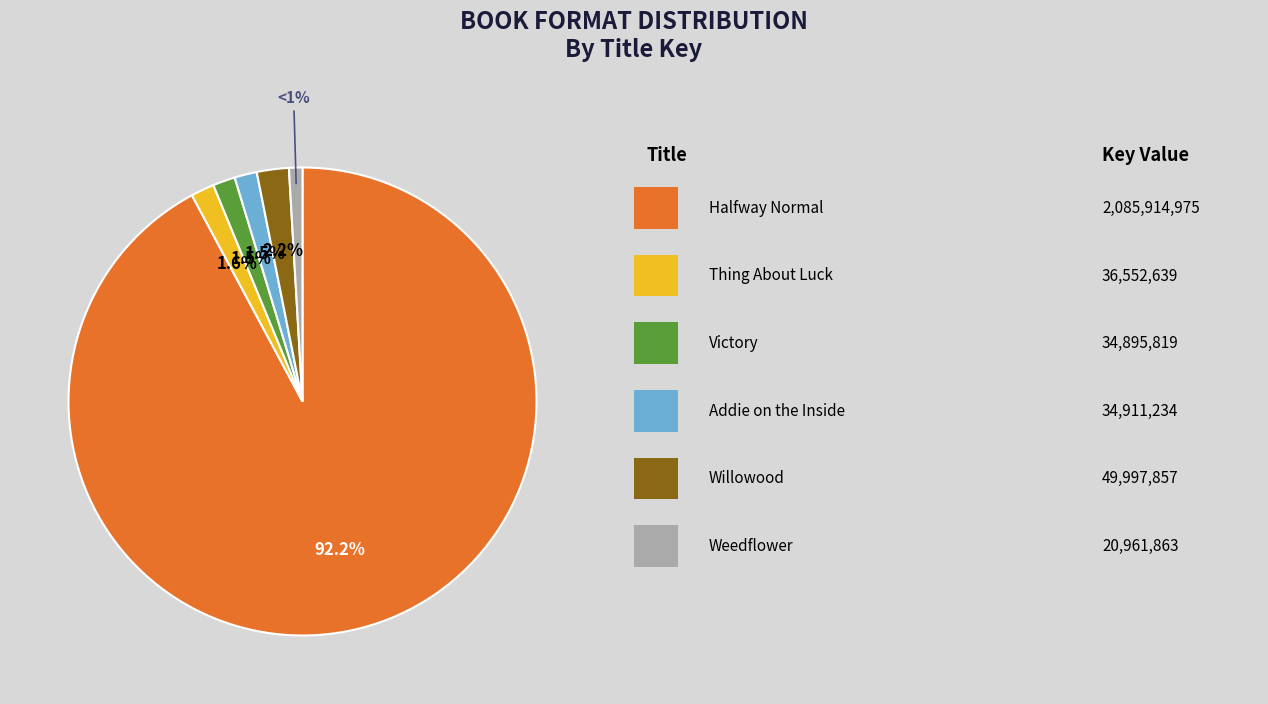

Is there a majority slice in this chart?

Yes